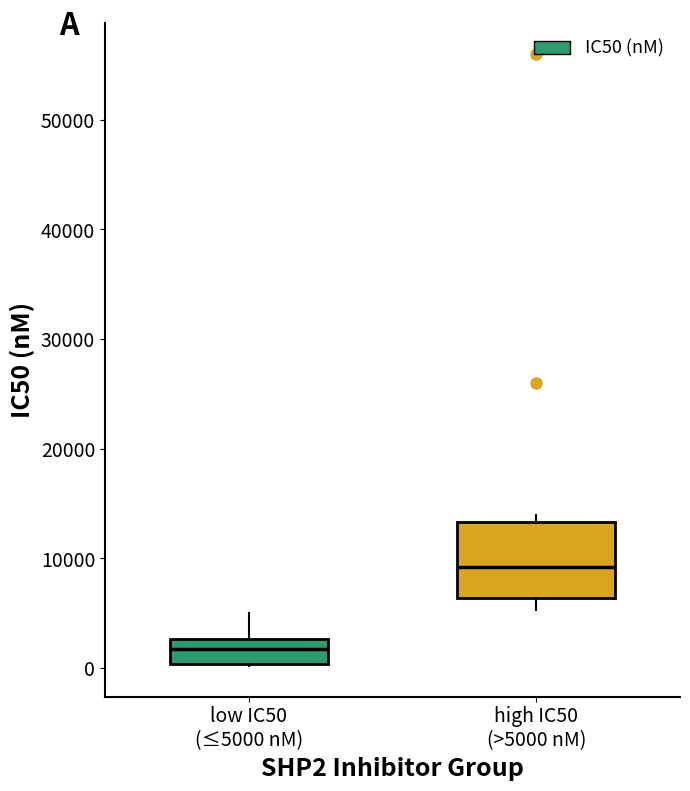

Reading left to right, read every box against the y-axis: the position of its median line, the range the box covers, and the ends of its whiskers. The values are not printed on the chart, so give them approximately, as read against the axis.

low IC50 (≤5000 nM): median 2000, box 0 to 3000, whiskers 0 to 5000
high IC50 (>5000 nM): median 9000, box 6000 to 13000, whiskers 5000 to 14000